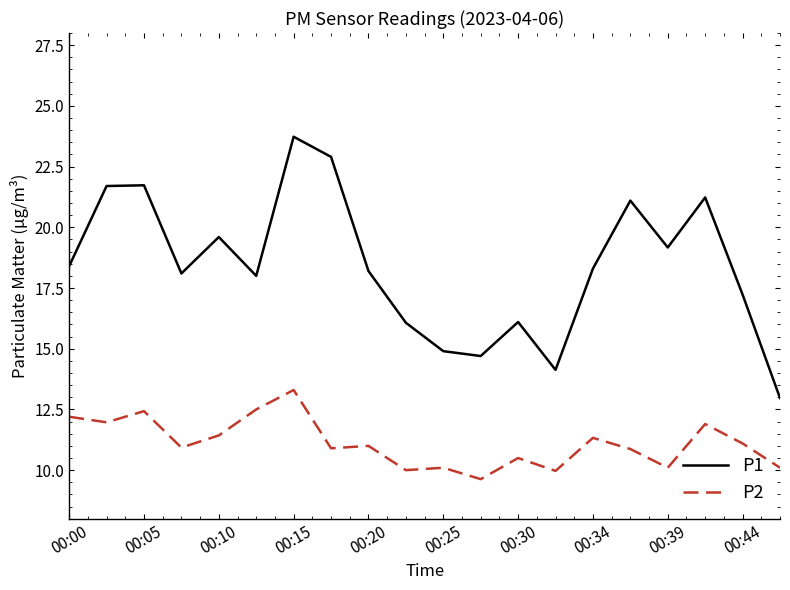

True or false: P2 and P1 cross at least once.

False